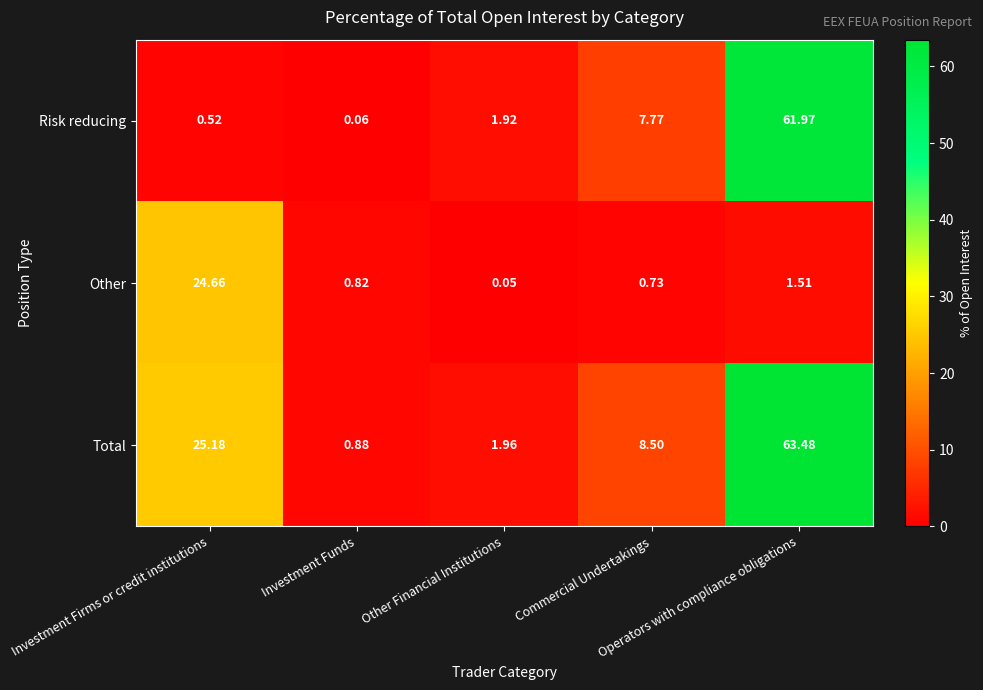

Which series has the widest spread of values?

Total